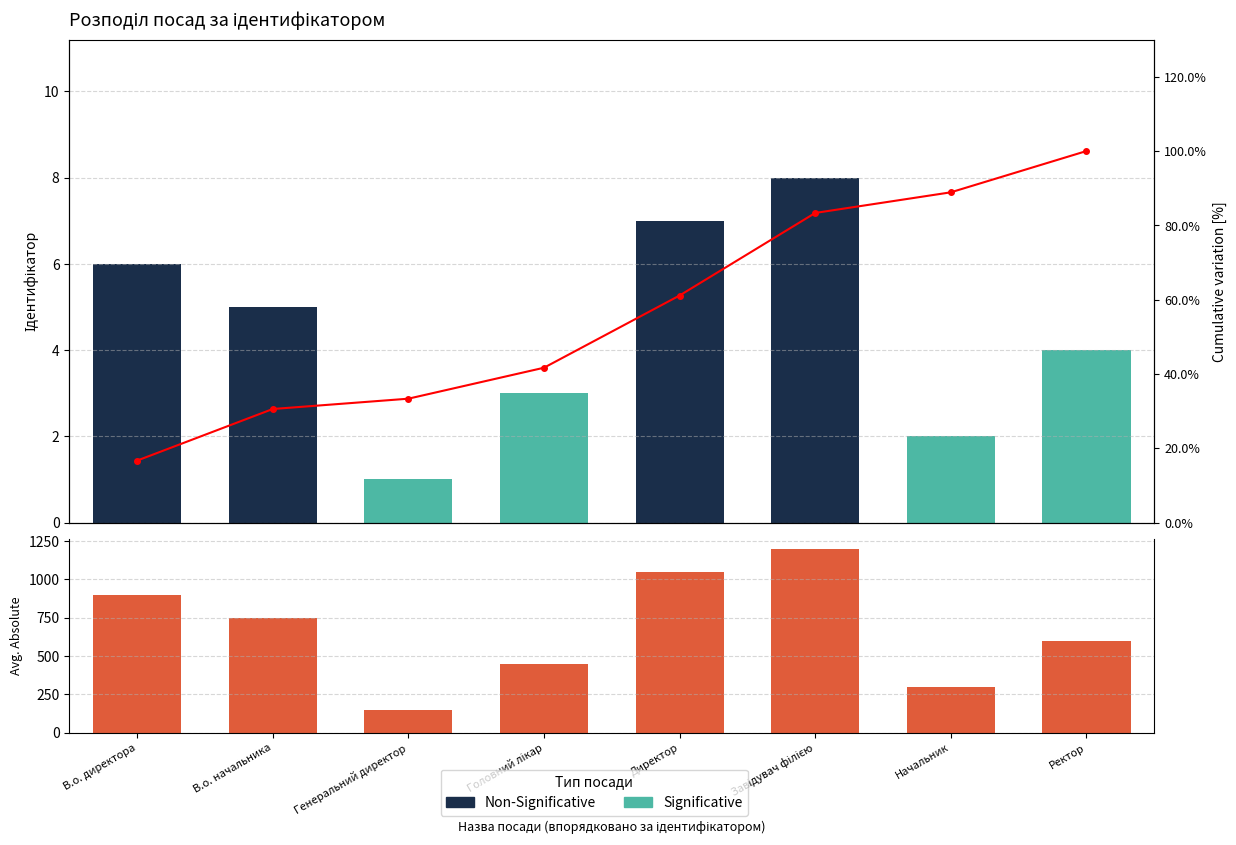

Where does the Cumulative % series first go above 61?

Директор